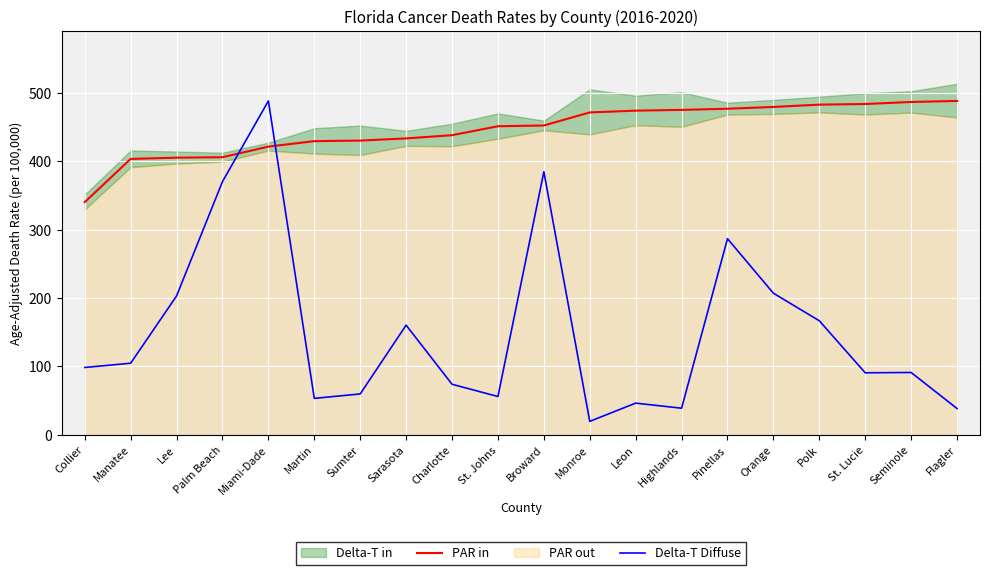

Which series ends up on top after the final intersection of PAR in and Delta-T Diffuse?

PAR in